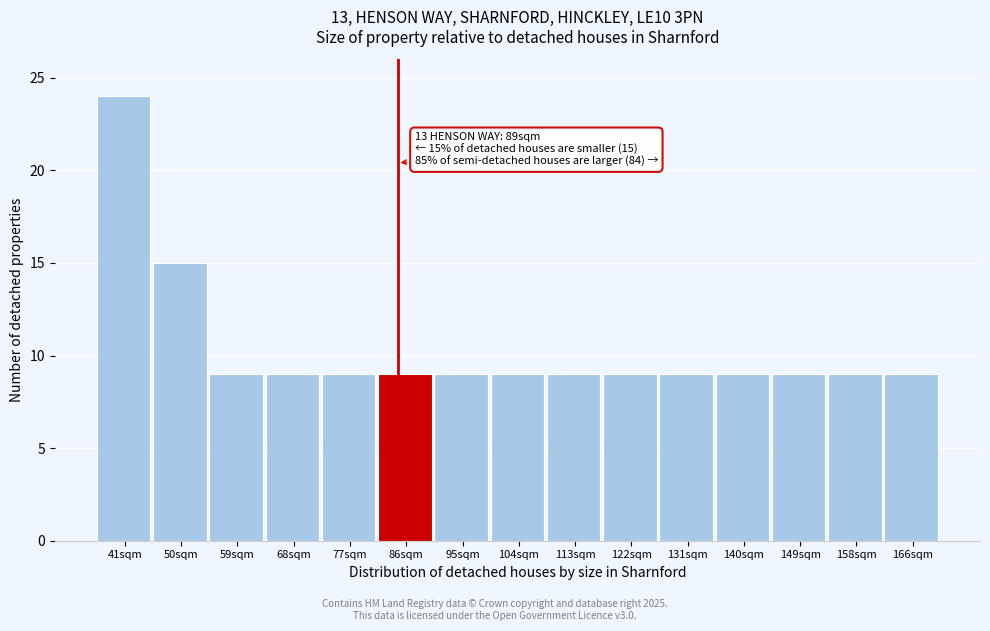

Reading right to left, transcribe all the data shown in this chart.

9	9	9	9	9	9	9	9	9	9	9	9	9	15	24